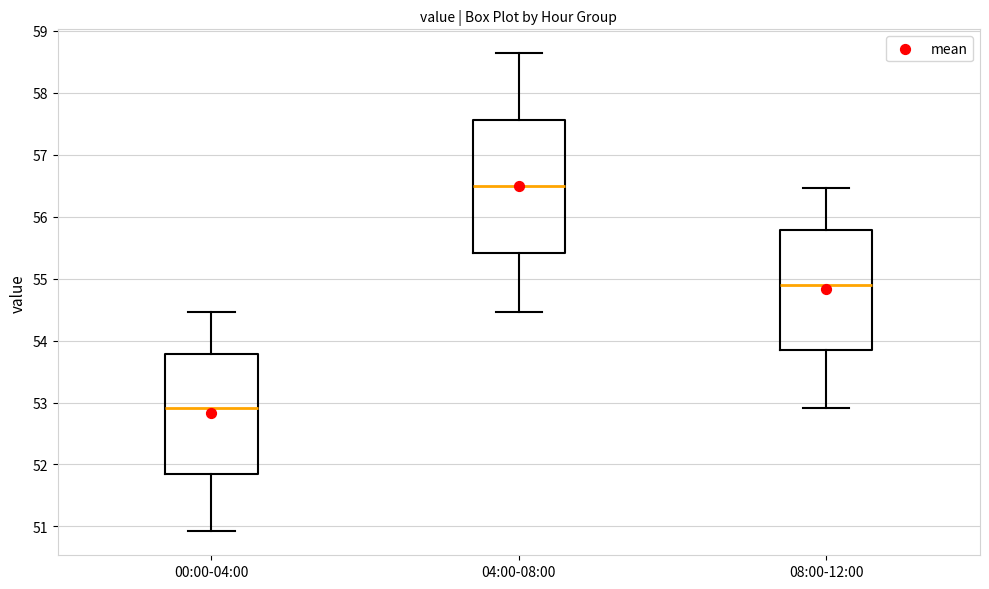

Reading left to right, read every box against the y-axis: the position of its median line, the range the box covers, and the ends of its whiskers. The values are not printed on the chart, so give them approximately, as read against the axis.

00:00-04:00: median 52.9, box 51.9 to 53.8, whiskers 50.9 to 54.5
04:00-08:00: median 56.5, box 55.4 to 57.6, whiskers 54.5 to 58.6
08:00-12:00: median 54.9, box 53.9 to 55.8, whiskers 52.9 to 56.5